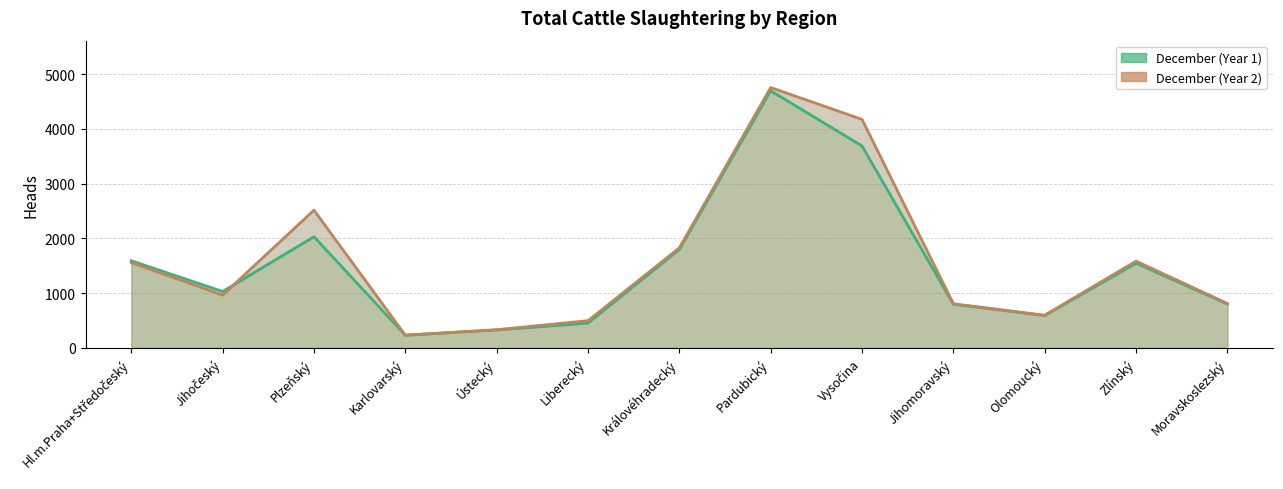

Between Hl.m.Praha+Středočeský and Jihočeský, which is larger?

Hl.m.Praha+Středočeský